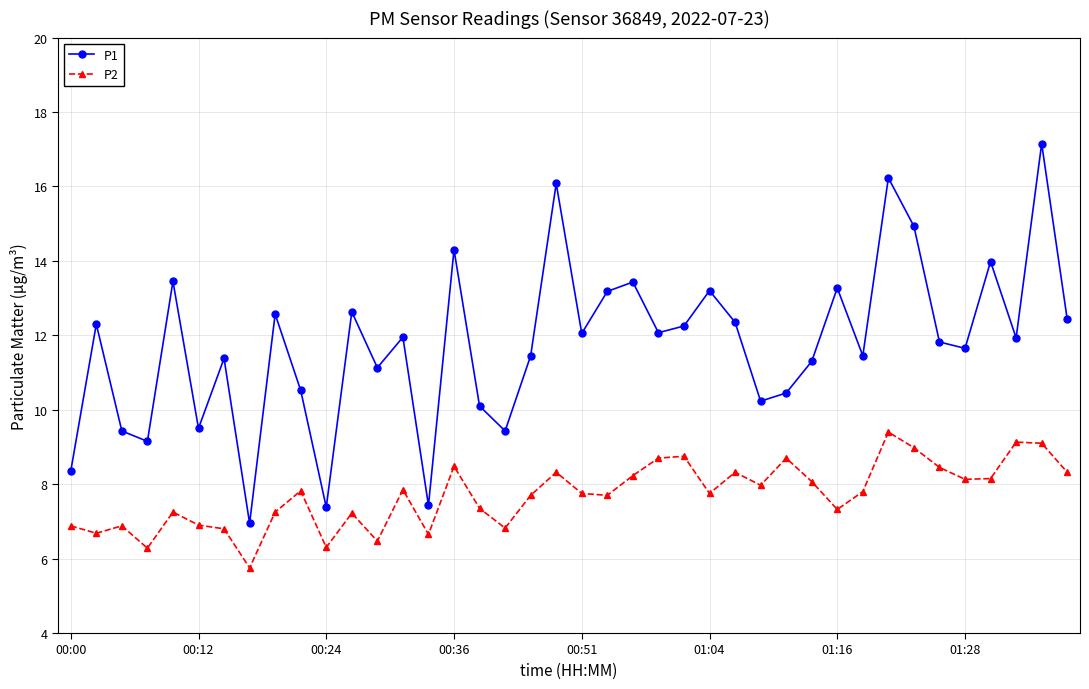

True or false: P2 and P1 intersect in this chart.

False